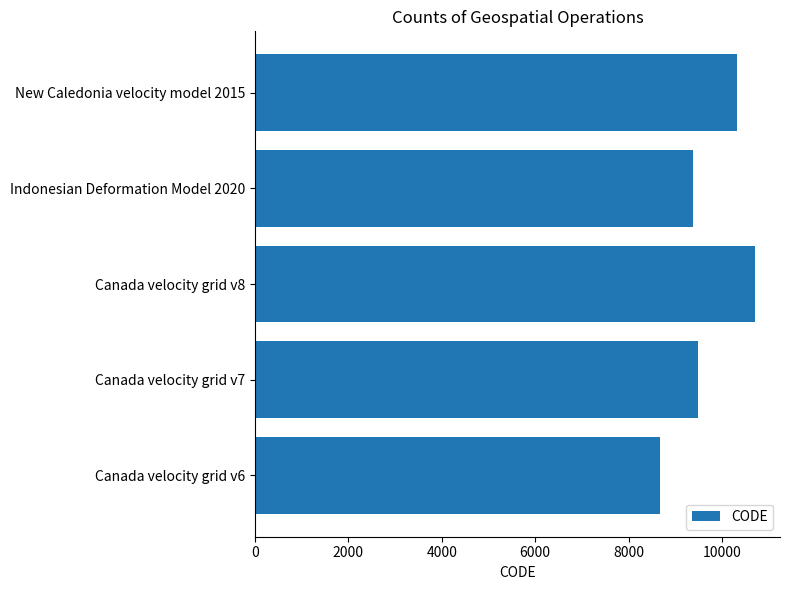

What is the difference between the second highest and second lowest values?

948